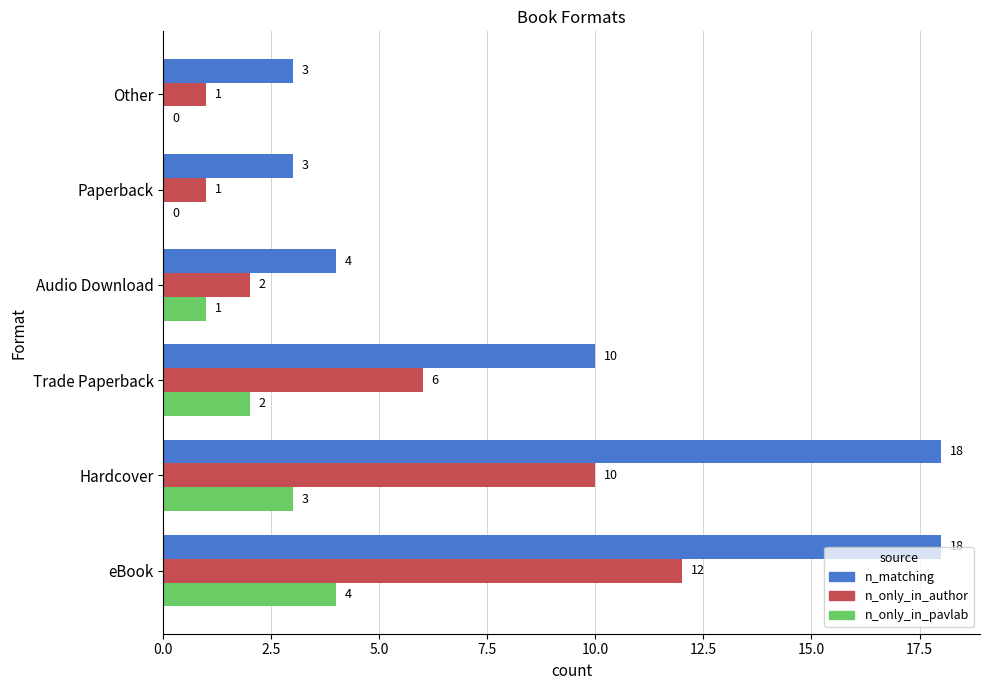

Which series changed the most between eBook and Other?

n_matching